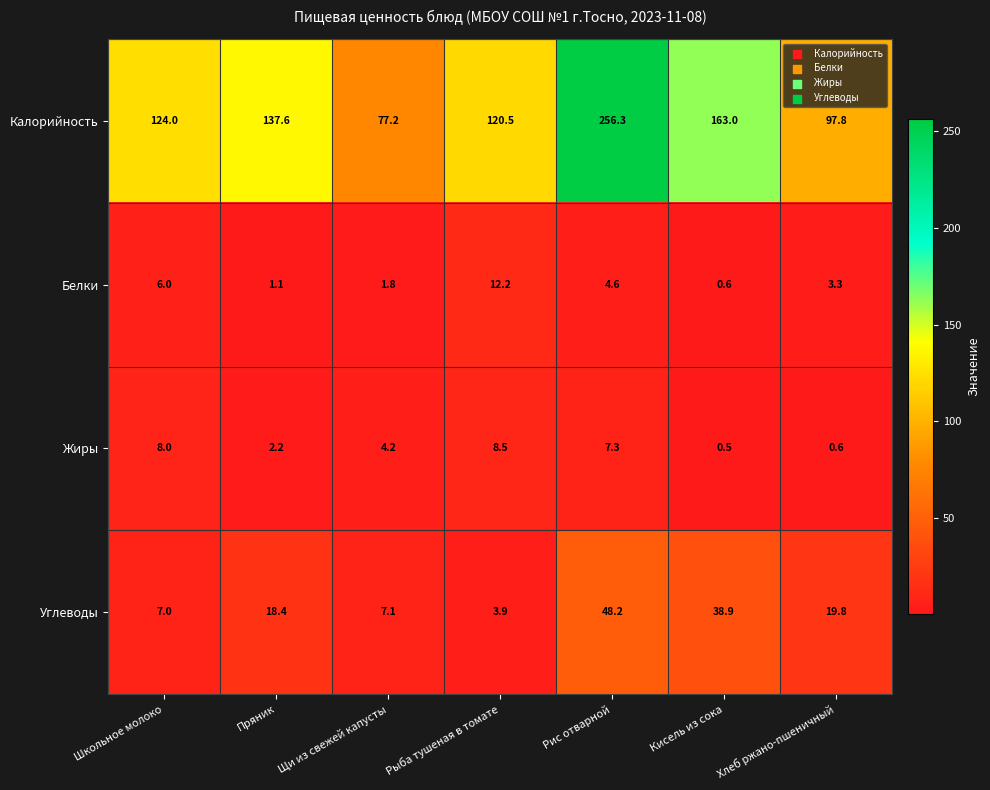

Rank the series by their maximum value, from lowest to highest.

Жиры, Белки, Углеводы, Калорийность